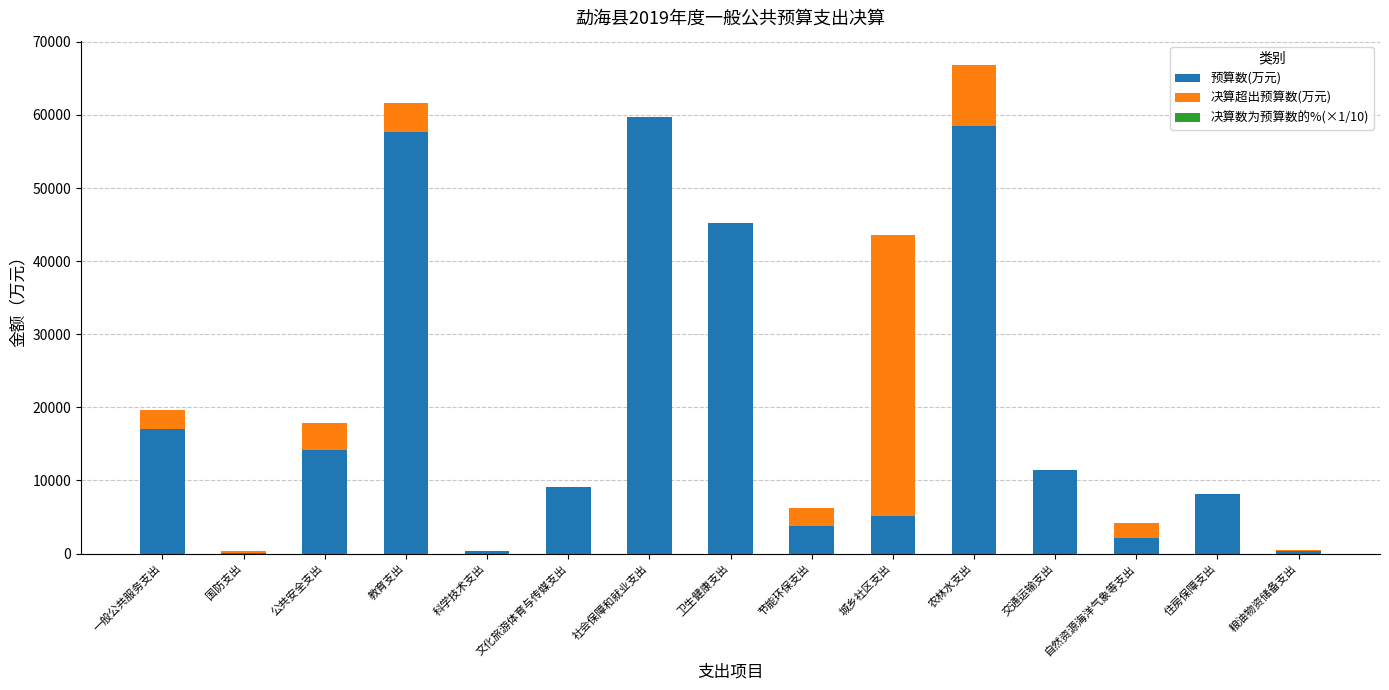

Where is 预算数(万元) nearest to the value 29904?

一般公共服务支出